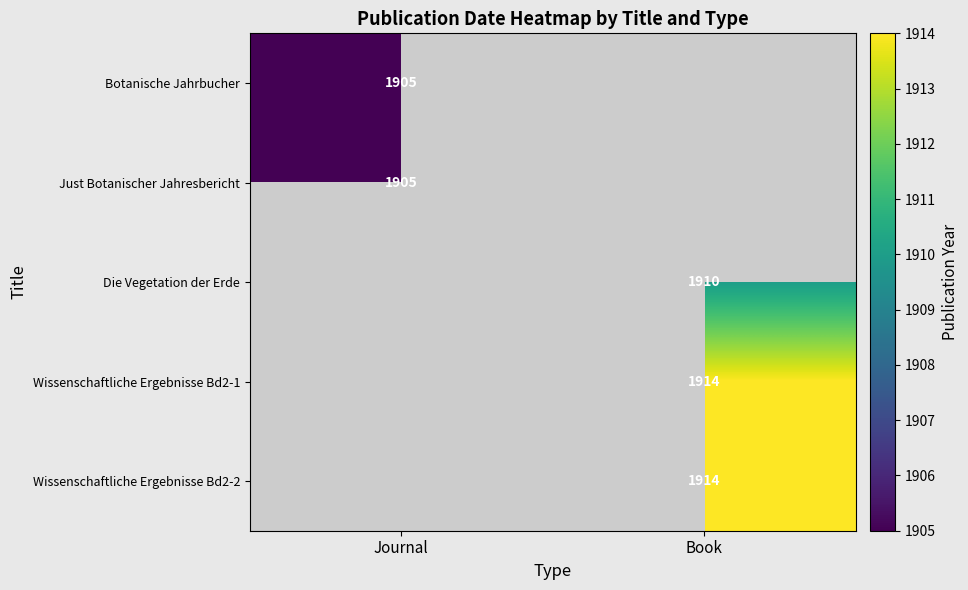

Is it true that Wissenschaftliche Ergebnisse Bd2-2 equals 1914 at Book?

True